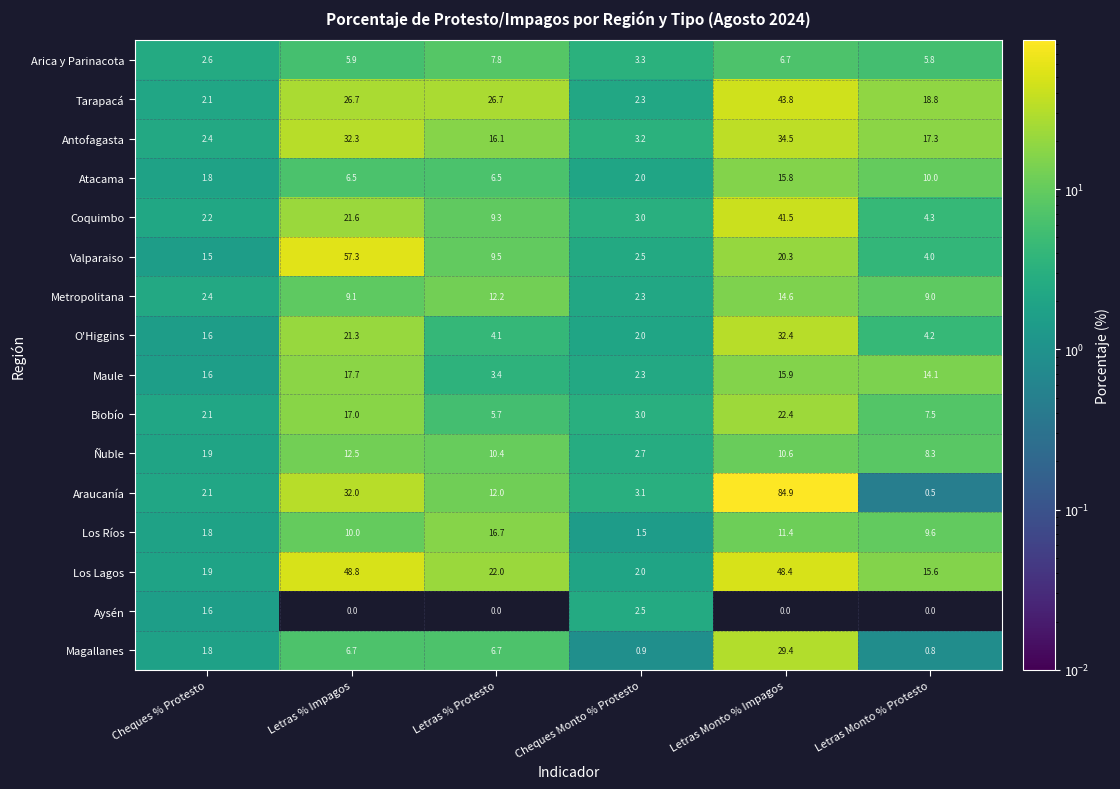

Count the number of categories in the chart.

6